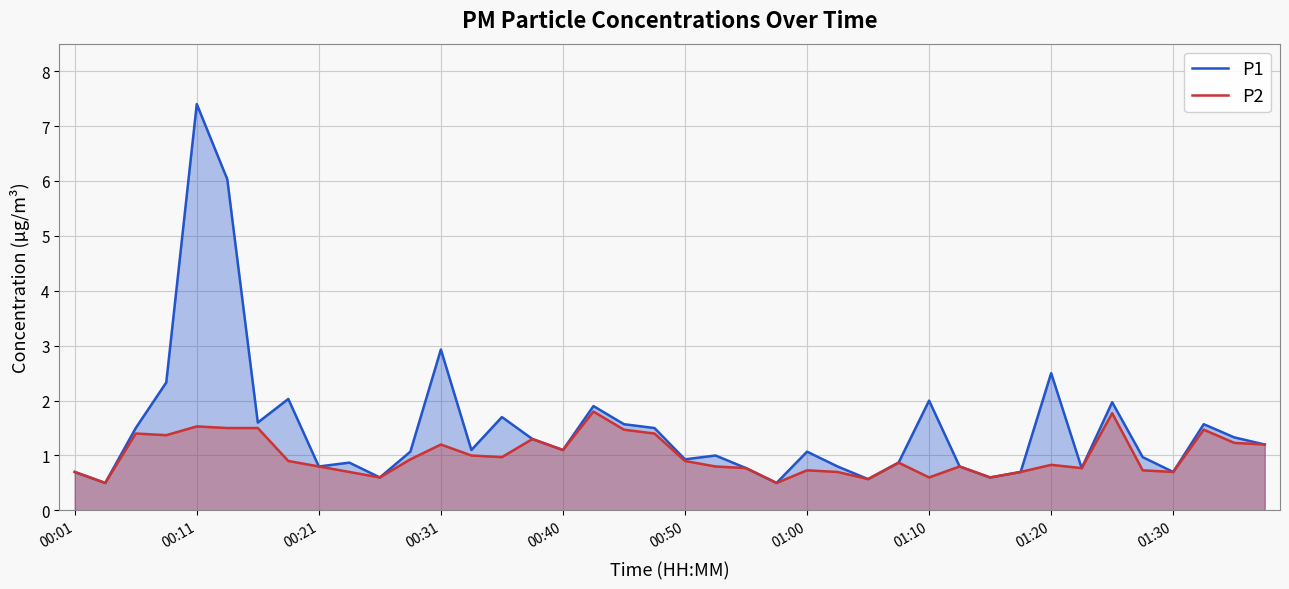

Rank the series by their average value, from highest to lowest.

P1, P2